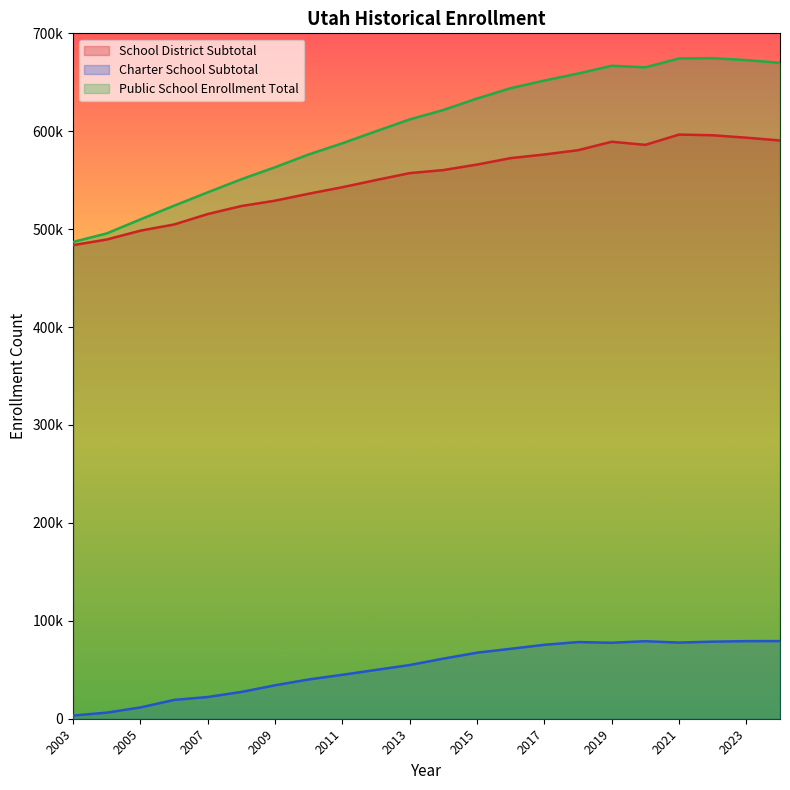

Rank the series at 2008 from lowest to highest value.

Charter School Subtotal, School District Subtotal, Public School Enrollment Total